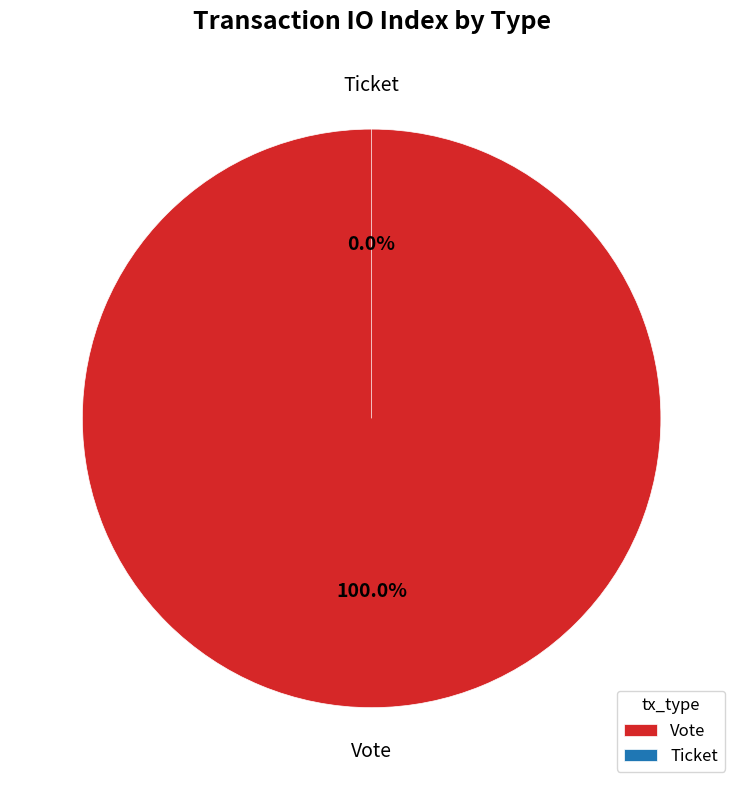

Does any single category account for the majority?

Yes